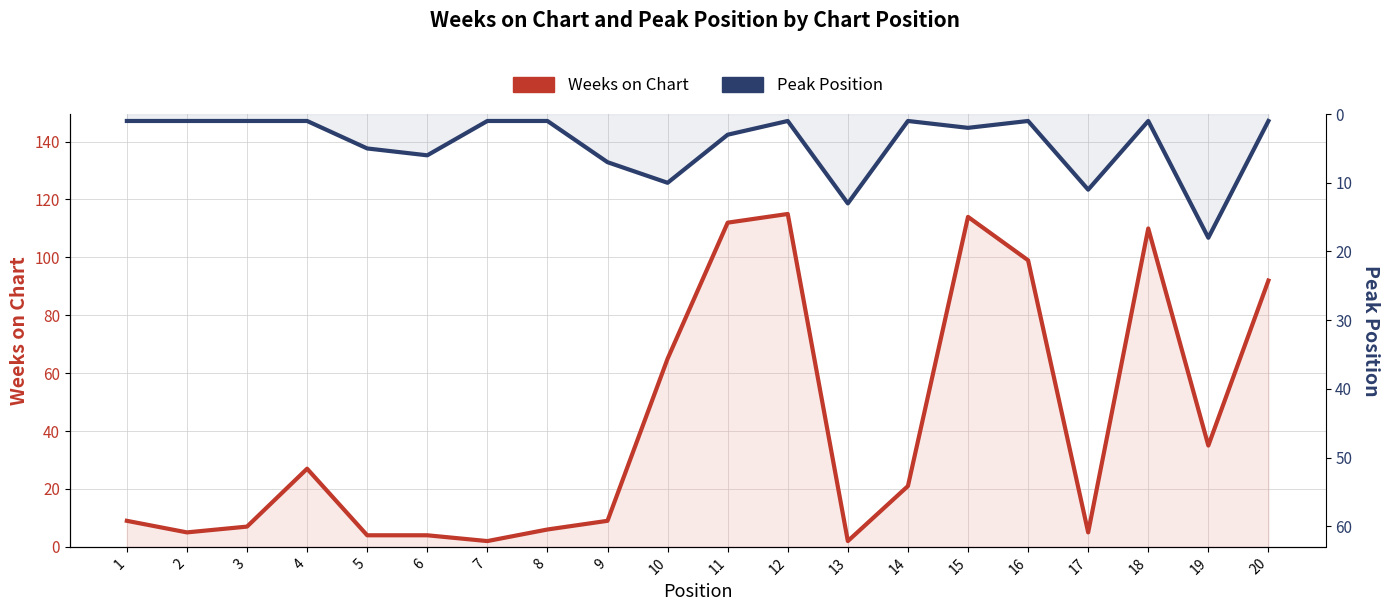

Which has a higher value, 10 or 9?

10